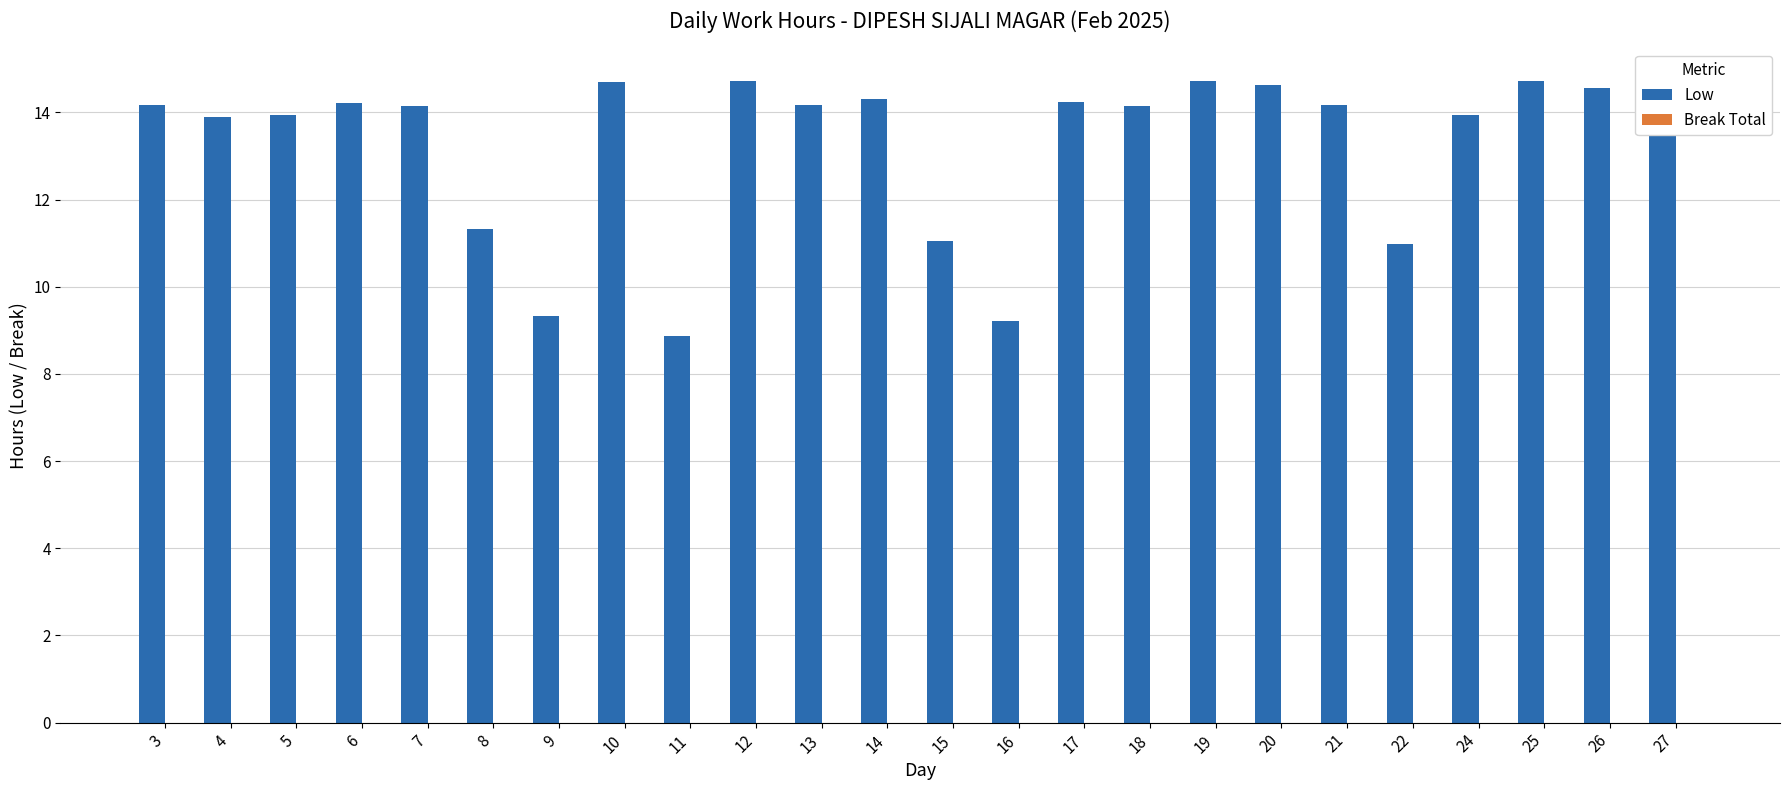

The value at 5 is 13.9. True or false?

True